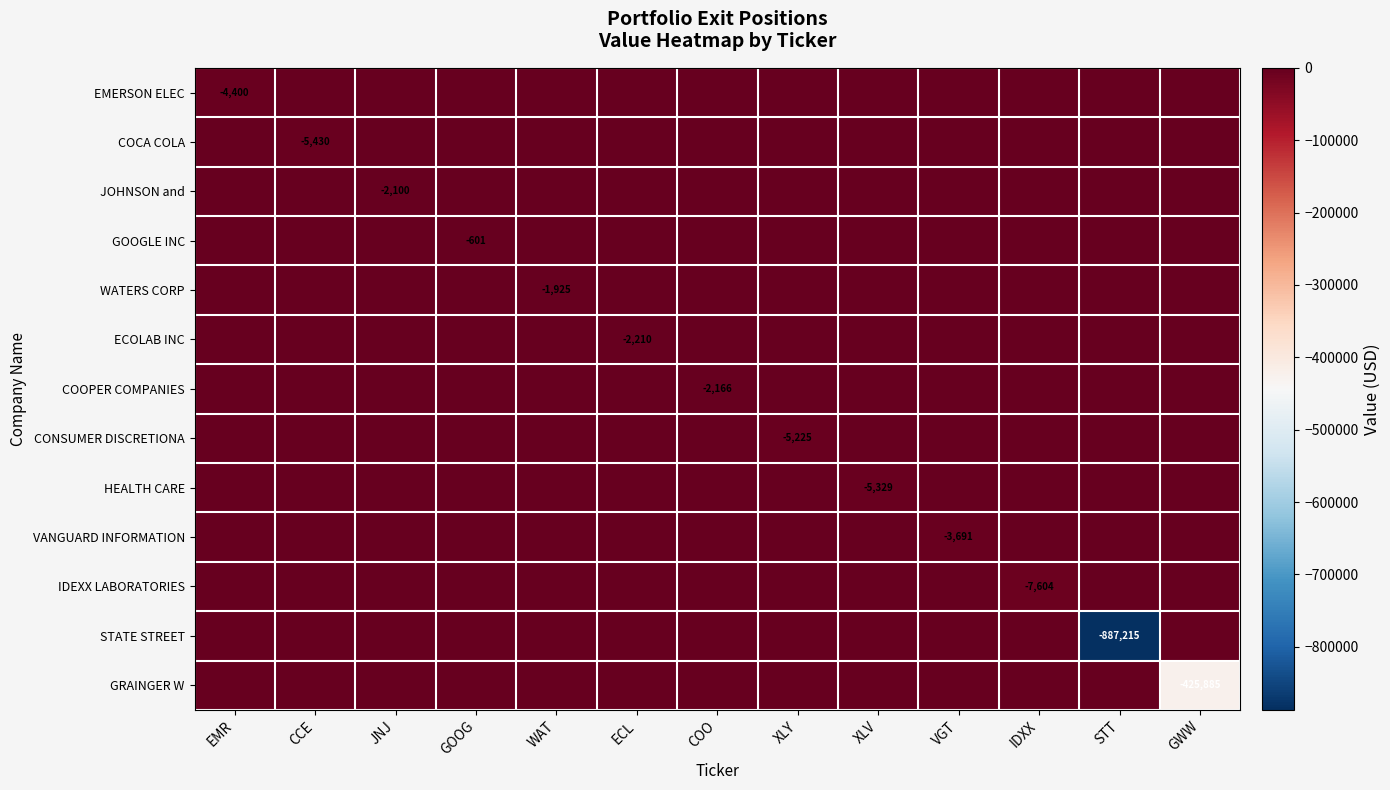

How many distinct data groups are displayed?

13